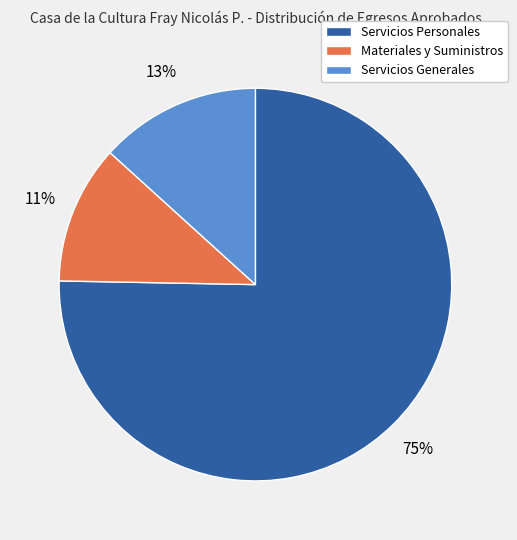

What percentage is the Materiales y Suministros slice, to the nearest percent?

11%